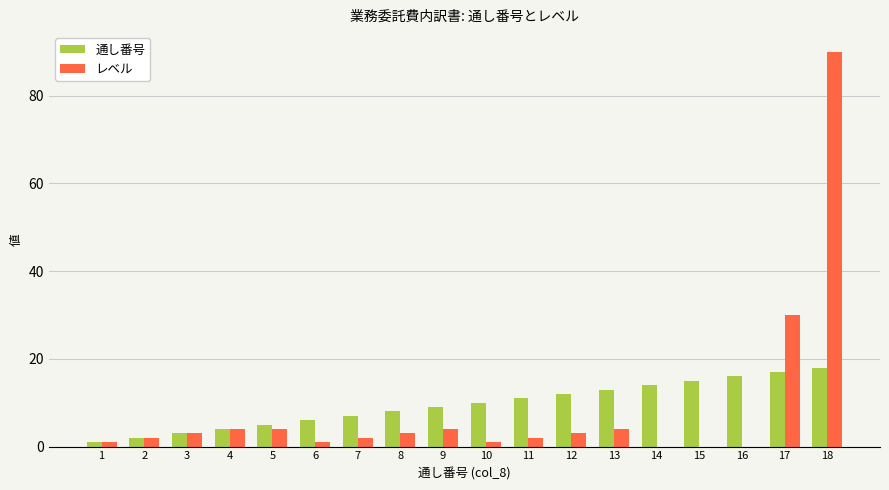

Is the value of 通し番号 at 6 greater than the value of レベル at 12?

Yes